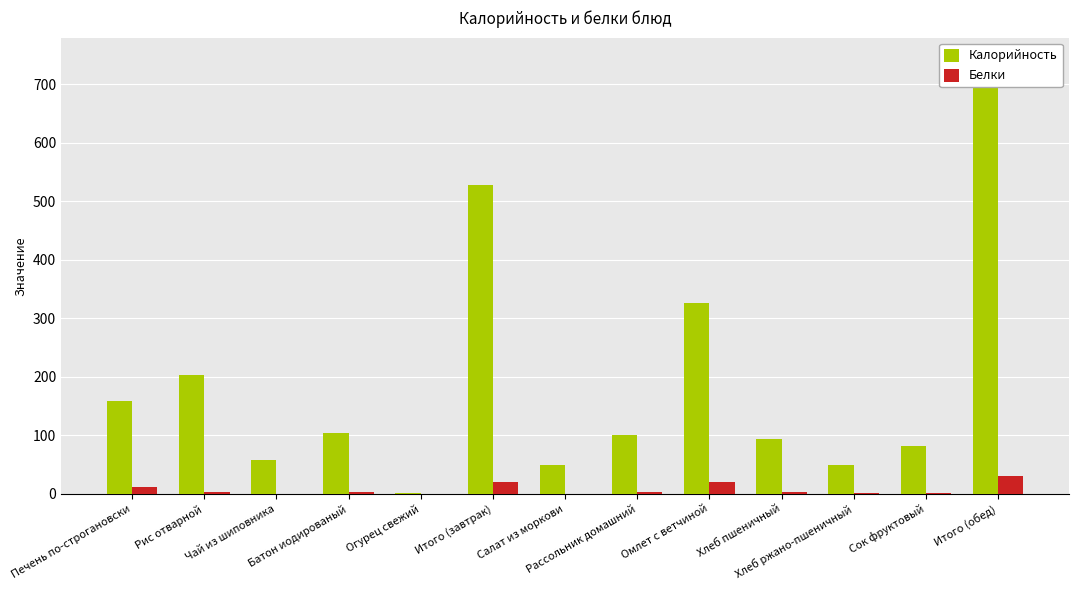

The Калорийность series shows 66.1 at Хлеб ржано-пшеничный. True or false?

False